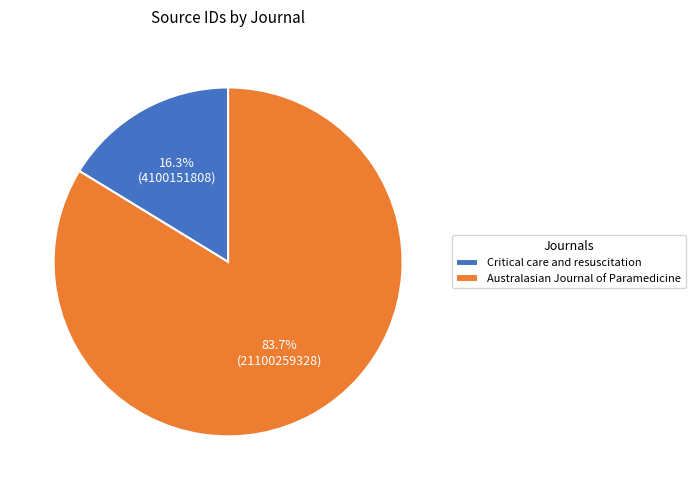

What is the ratio of the value at Australasian Journal of Paramedicine to the value at Critical care and resuscitation?

5.1